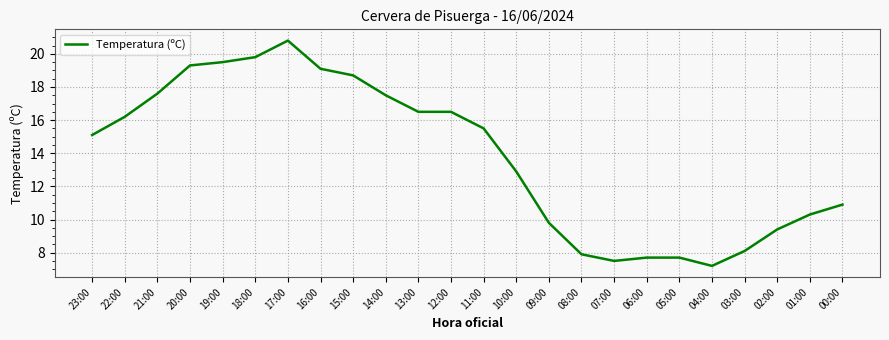

Reading left to right, what are all the values shown in this chart?

23:00=15.1	22:00=16.2	21:00=17.6	20:00=19.3	19:00=19.5	18:00=19.8	17:00=20.8	16:00=19.1	15:00=18.7	14:00=17.5	13:00=16.5	12:00=16.5	11:00=15.5	10:00=12.9	09:00=9.8	08:00=7.9	07:00=7.5	06:00=7.7	05:00=7.7	04:00=7.2	03:00=8.1	02:00=9.4	01:00=10.3	00:00=10.9